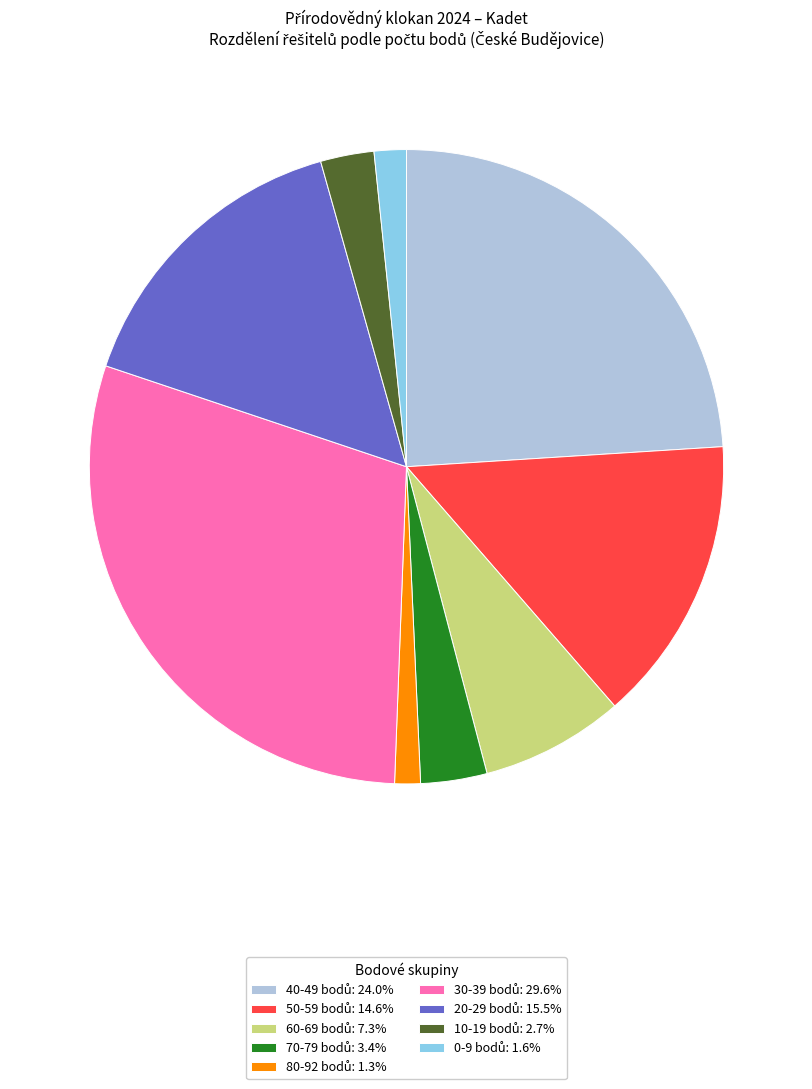

Is there a majority slice in this chart?

No